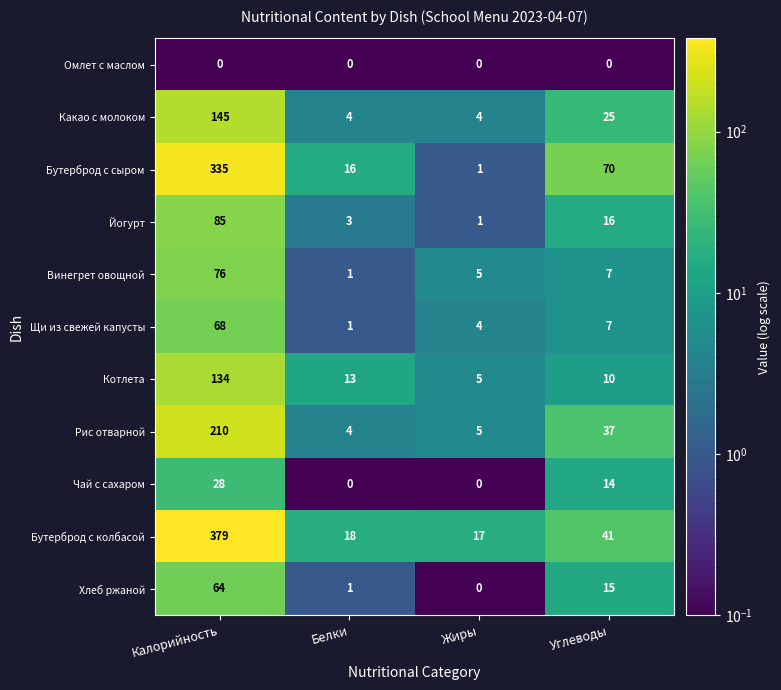

What is the highest value of the Бутерброд с сыром series?

335